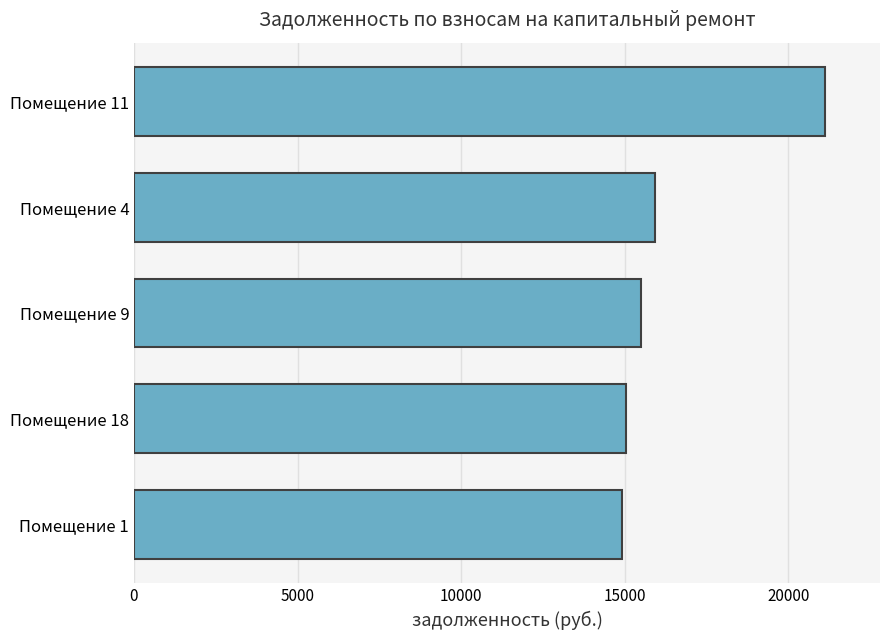

How many distinct data groups are displayed?

1